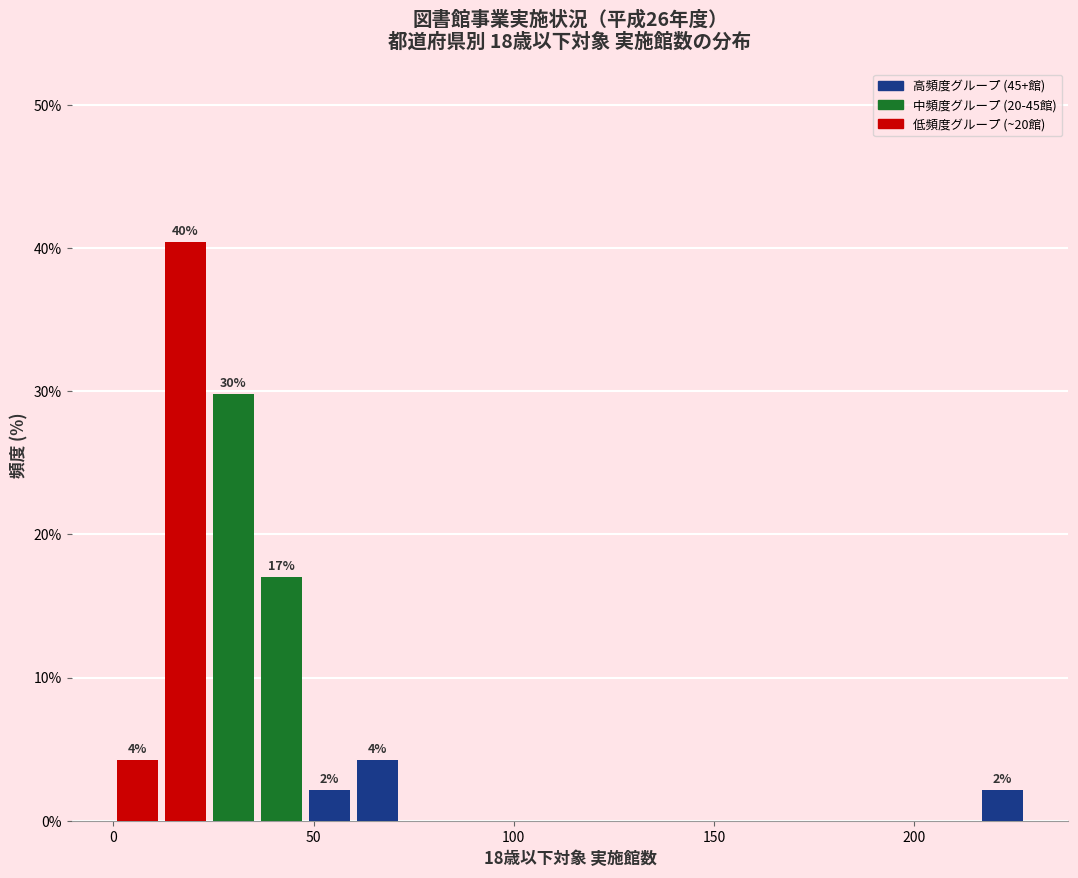

Read against the x-axis, roughly where is the centre of the tallest bar?

20